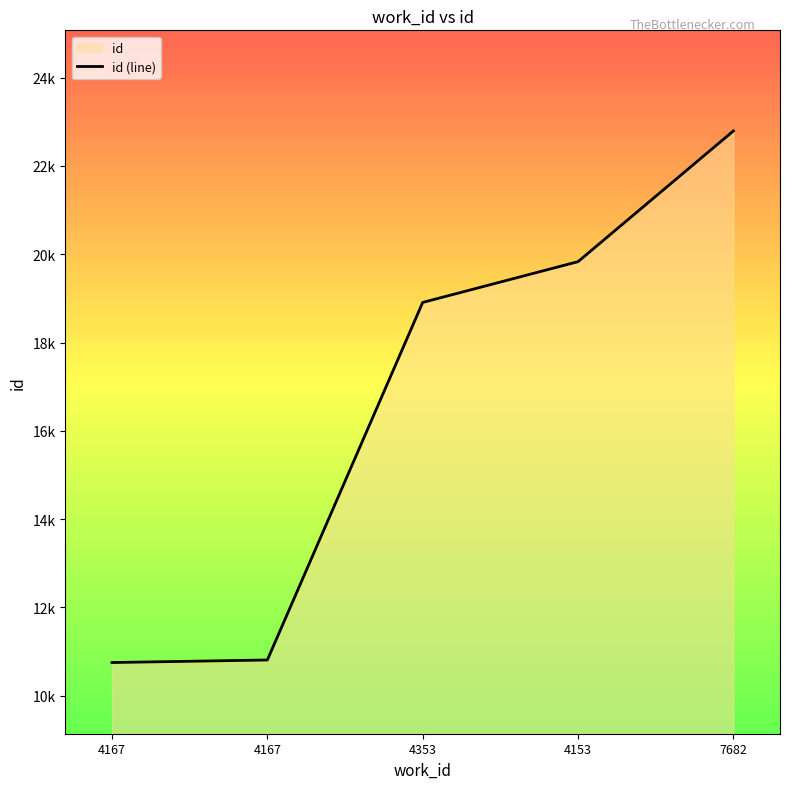

The value at 7682 is 30981. True or false?

False